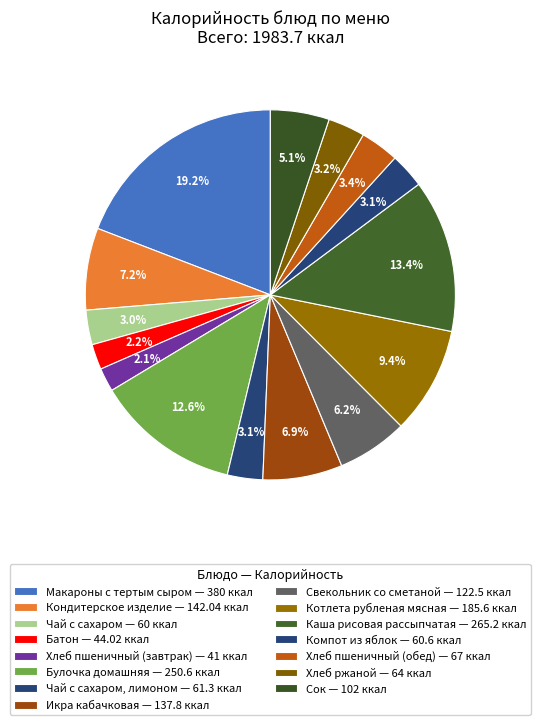

How many segments does this pie chart have?

15